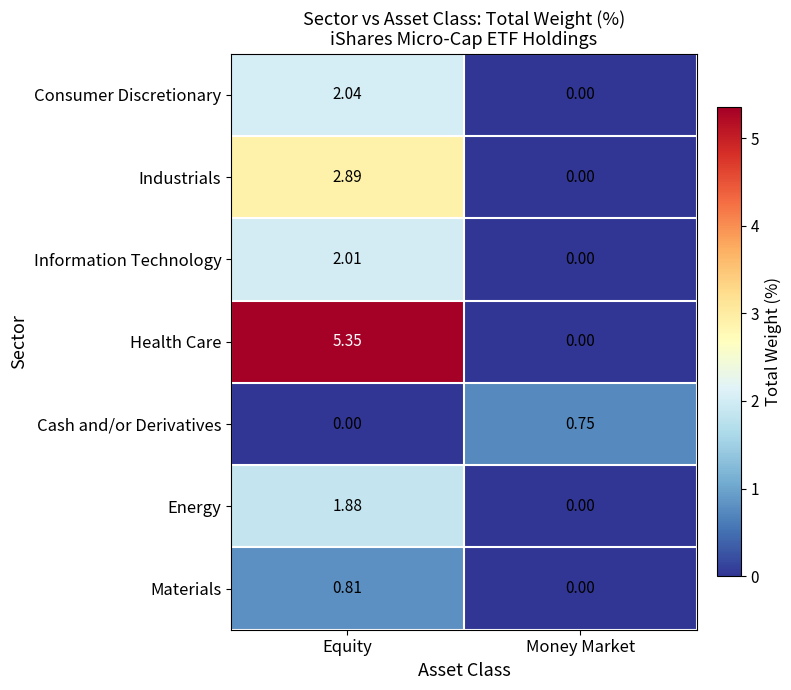

How many positive values does the Industrials series have?

1